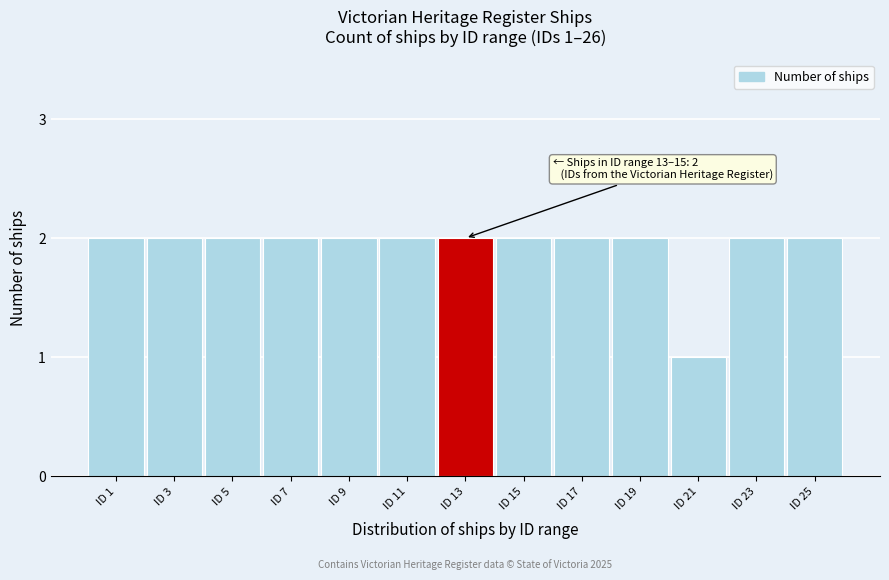

Reading left to right, transcribe all the data shown in this chart.

2	2	2	2	2	2	2	2	2	2	1	2	2